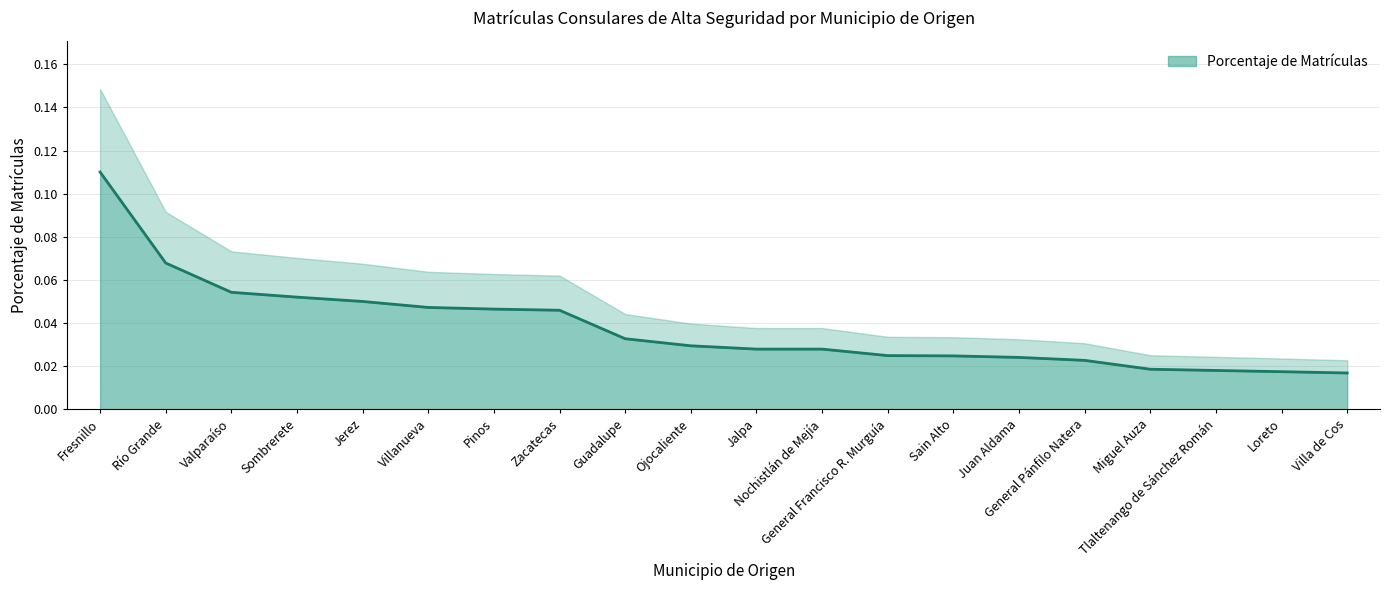

Reading right to left, extract all data points from this chart.

0.0	0.0	0.0	0.0	0.0	0.0	0.0	0.0	0.0	0.0	0.0	0.0	0.0	0.0	0.0	0.1	0.1	0.1	0.1	0.1